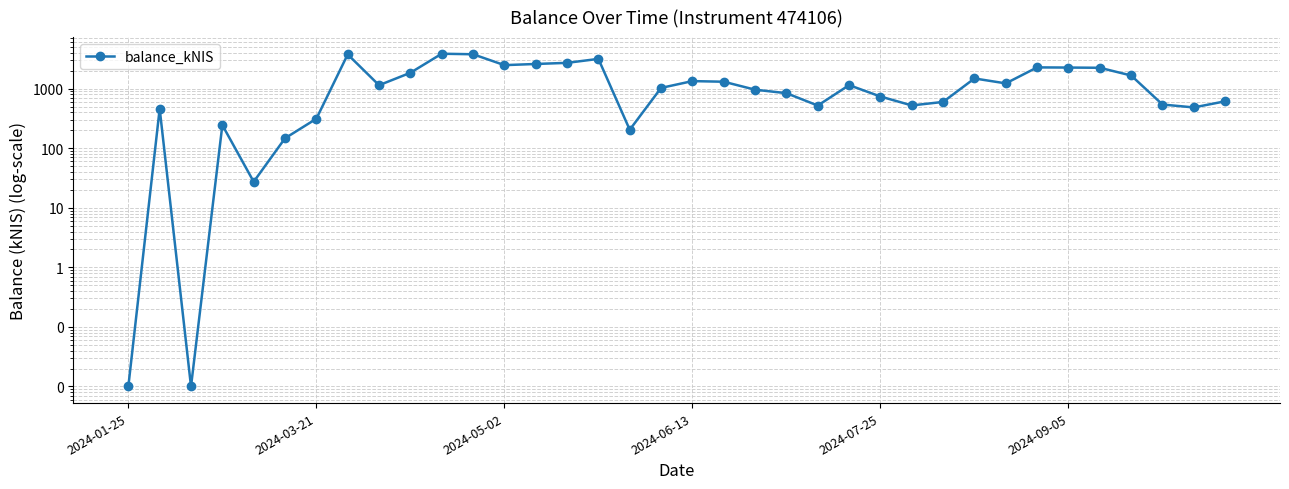

Does the chart have visible grid lines?

Yes